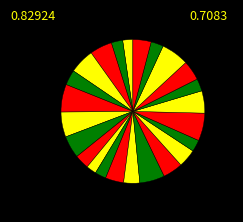

Does any single category account for the majority?

No